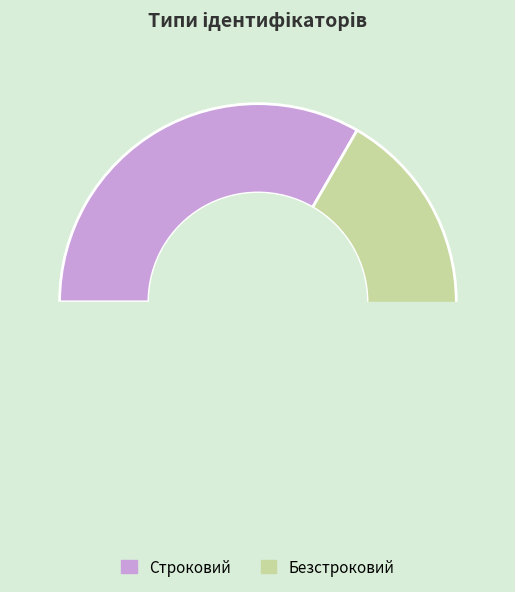

How many segments does this pie chart have?

2